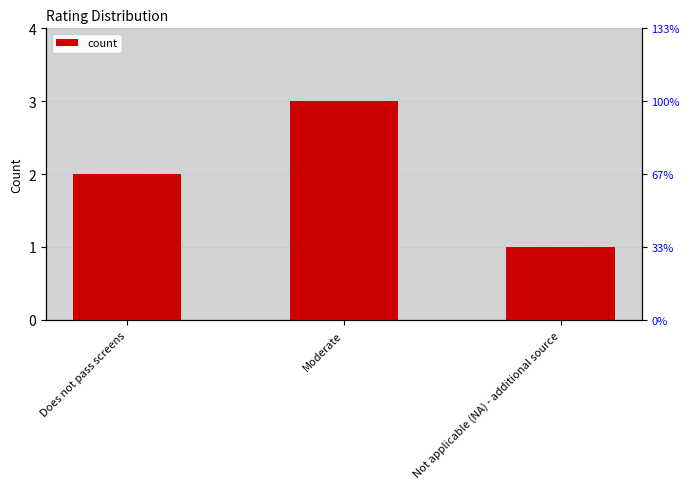

Reading left to right, extract all data points from this chart.

Does not pass screens=2	Moderate=3	Not applicable (NA) - additional source=1